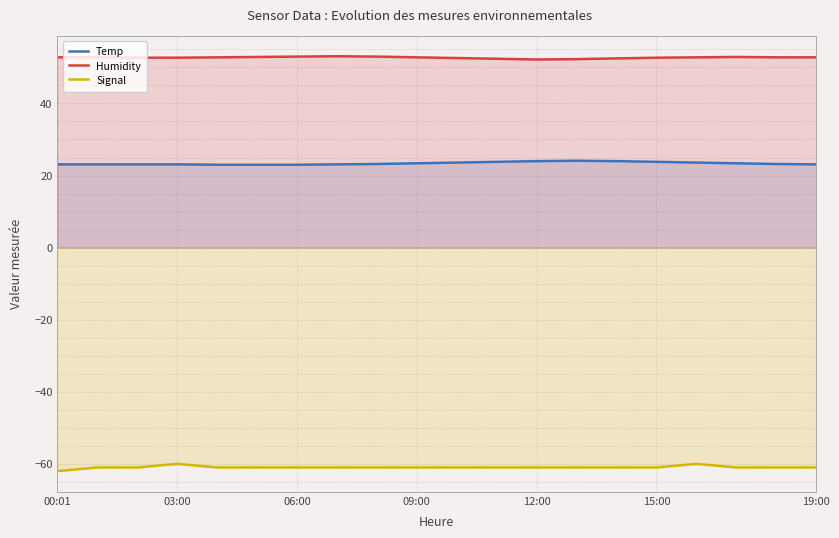

True or false: Humidity and Signal cross at least once.

False